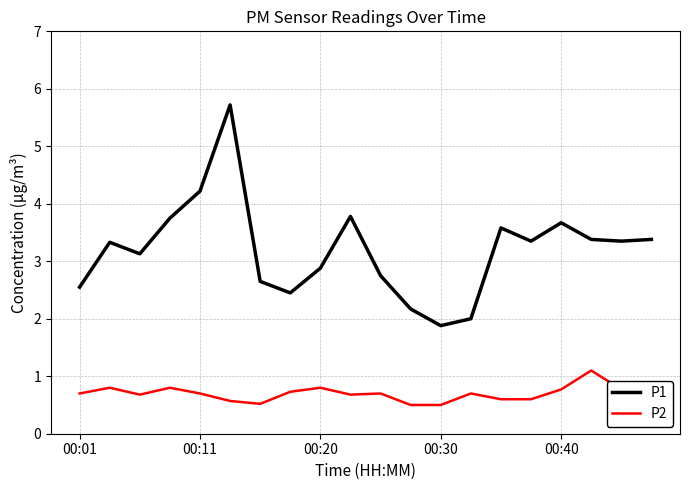

True or false: P1 has more than 1 points higher than both neighbors.

True